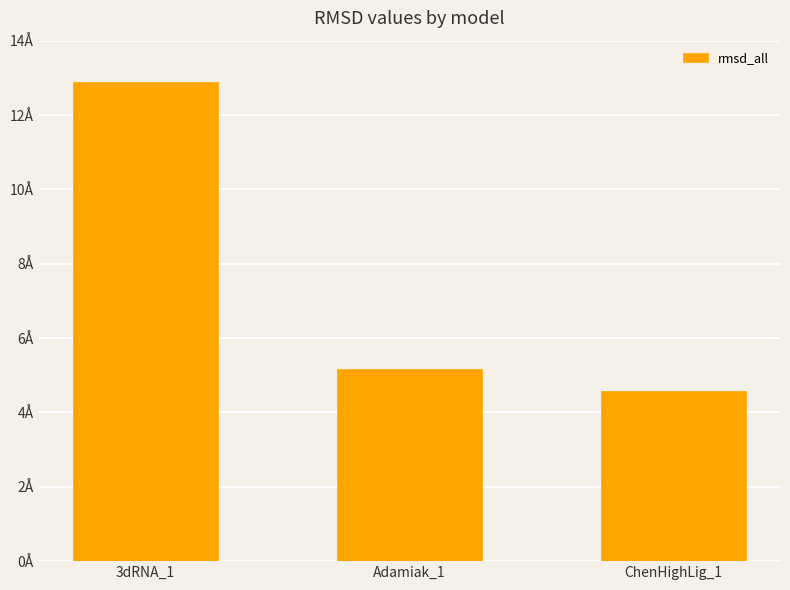

Does the chart contain any negative values?

No